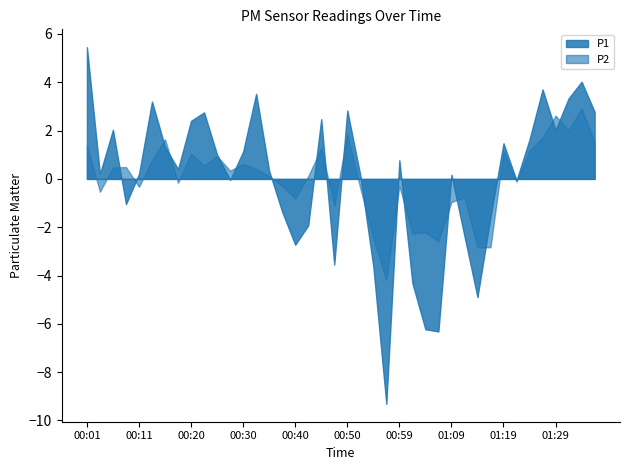

What is the smallest value displayed?

-9.3